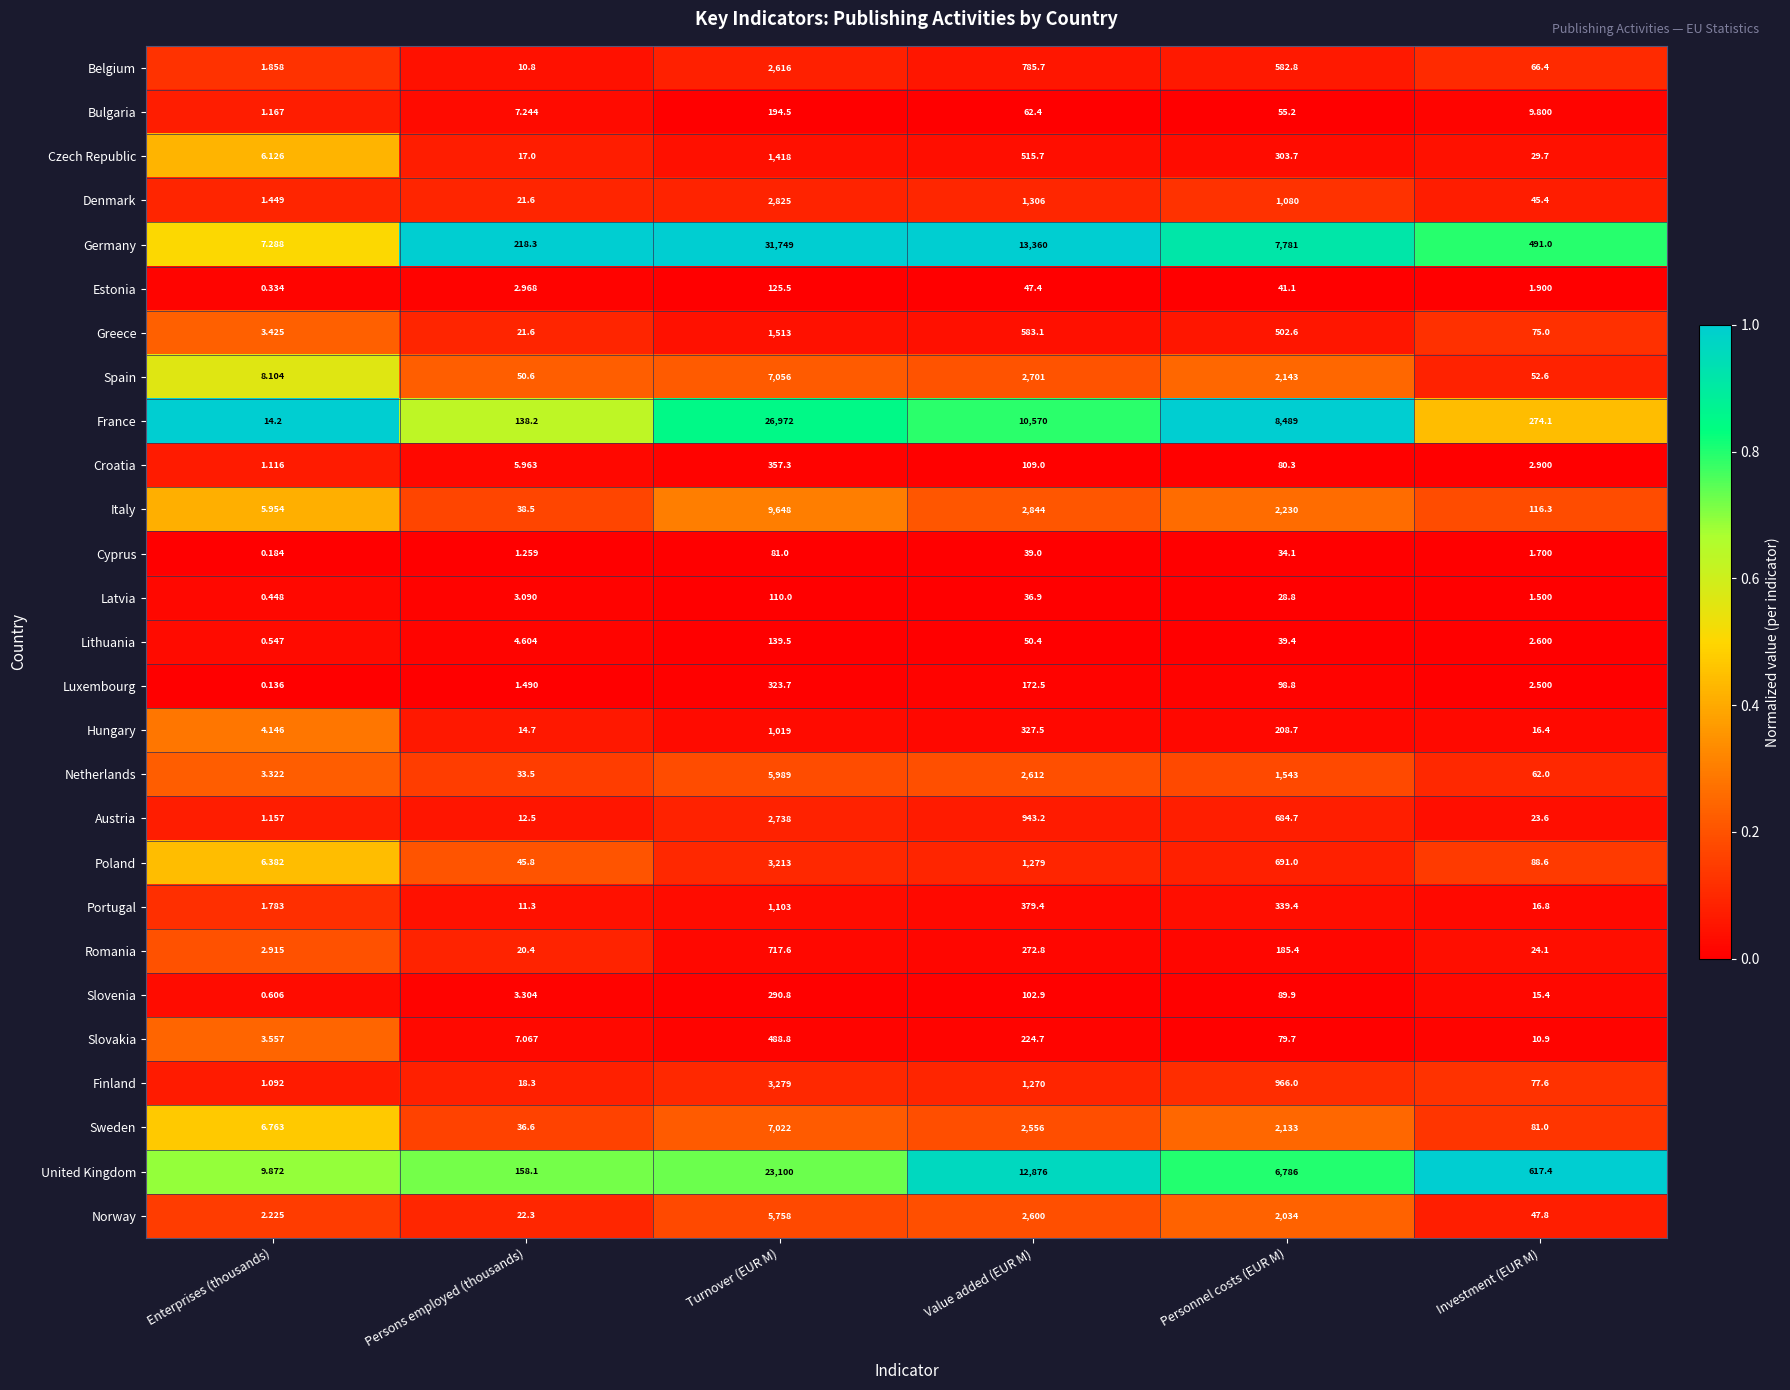

Which series has the largest total across all categories?

Germany